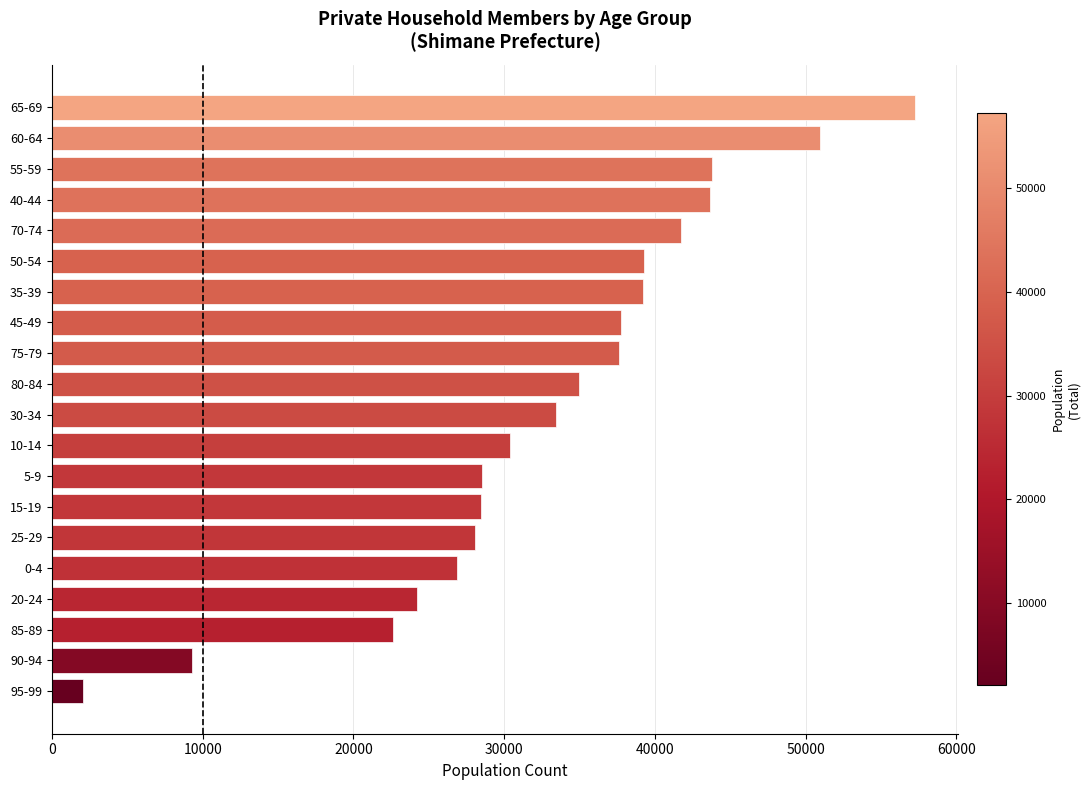

Which label corresponds to the smallest value in the chart?

95-99